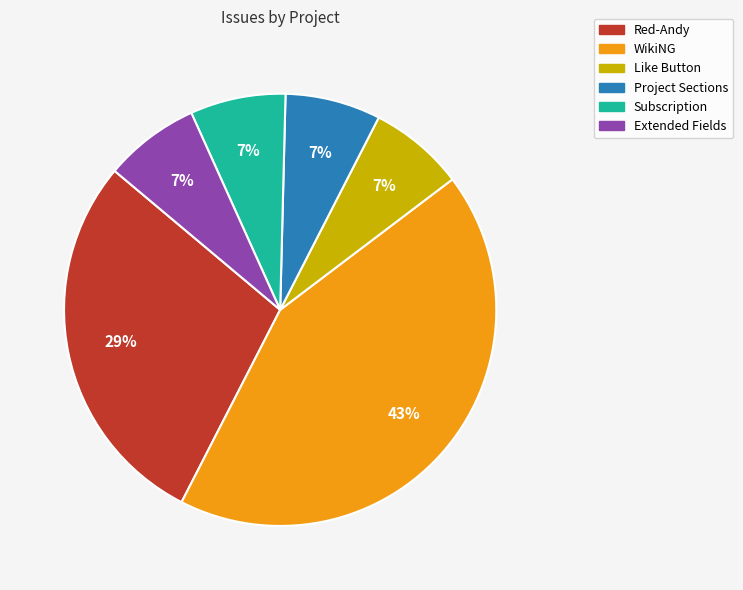

To the nearest percent, what percentage of the pie is Project Sections?

7%